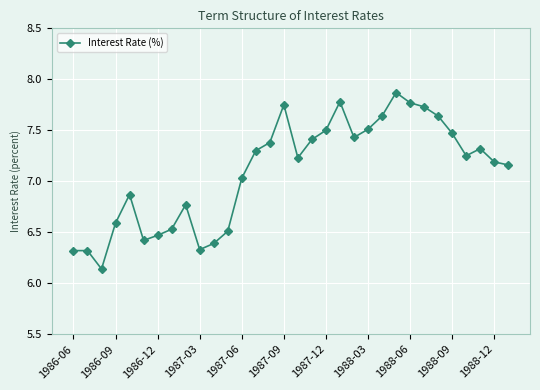

What is the difference between the second highest and second lowest values?

1.5